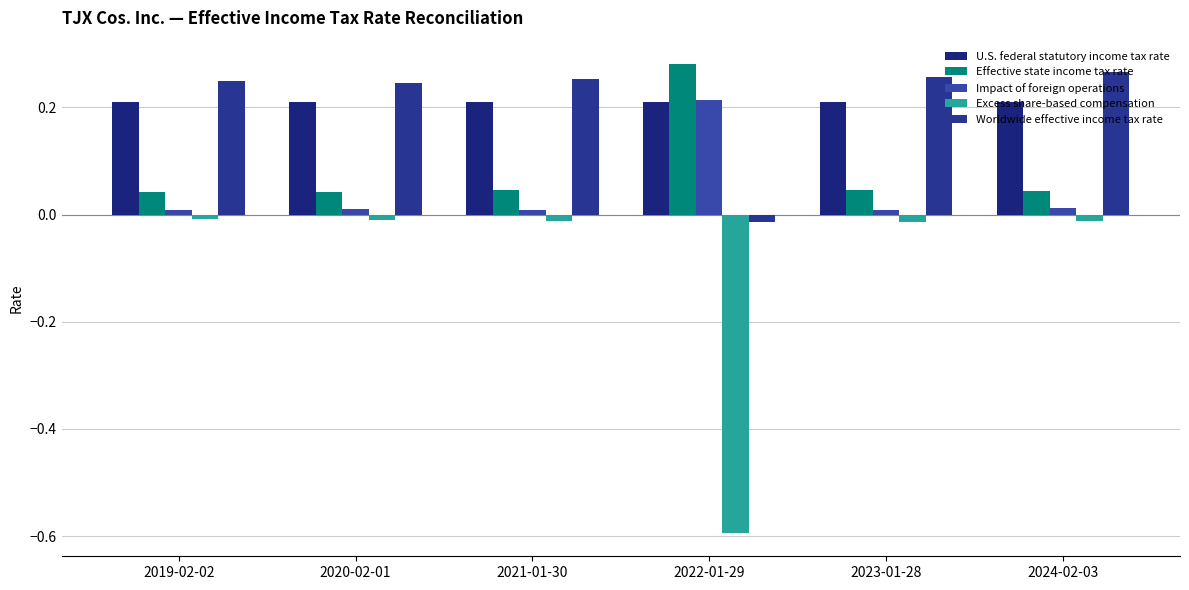

What is the sum of all U.S. federal statutory income tax rate values?

1.3